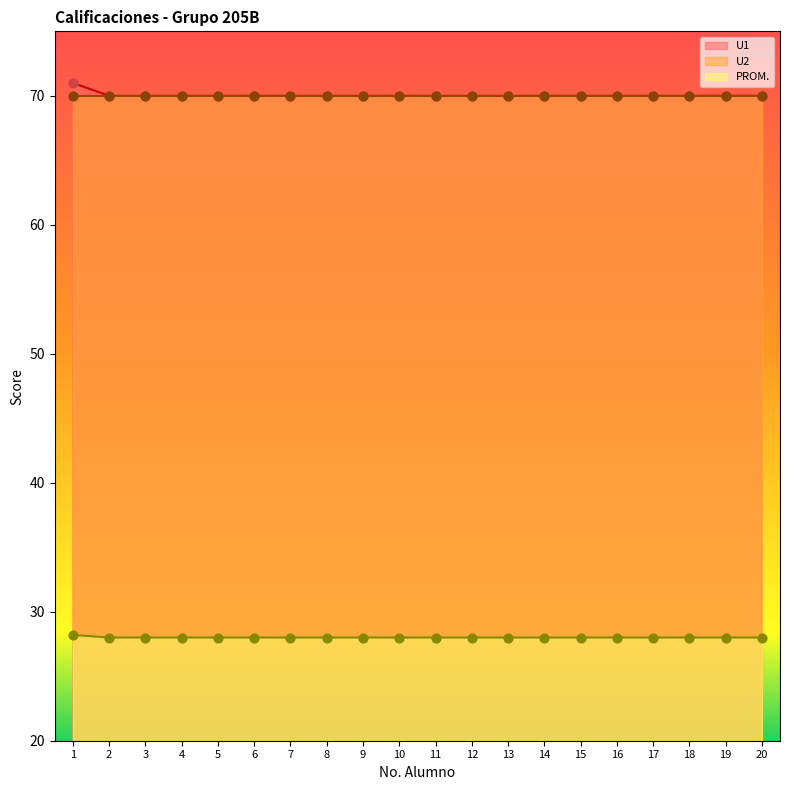

Is the value of U1 at 8 greater than the value of PROM. at 7?

Yes